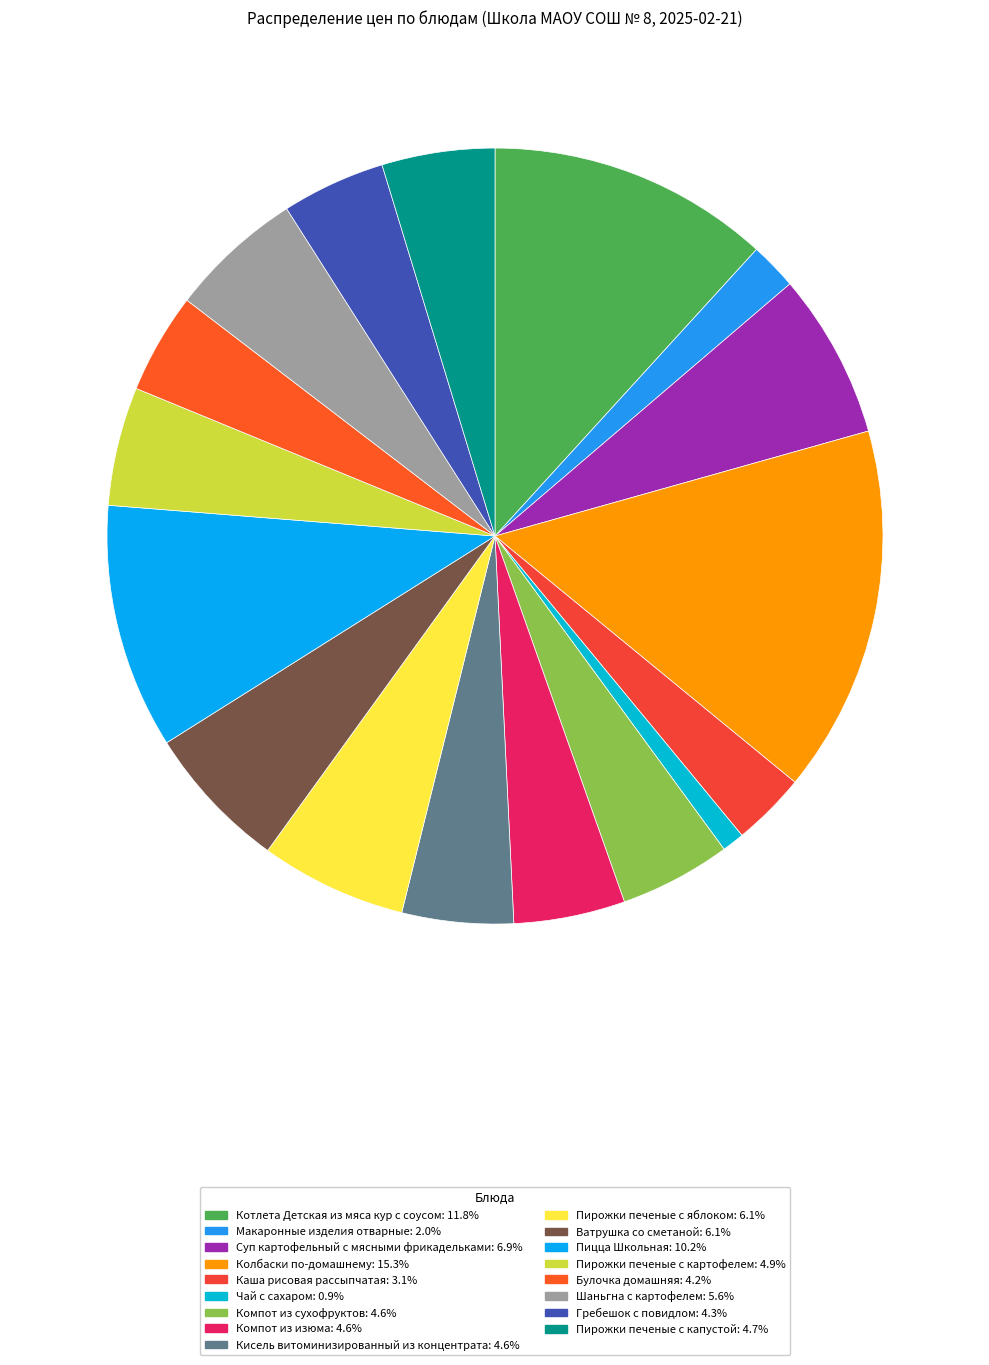

Does Котлета Детская из мяса кур с соусом represent more than half of the total?

No